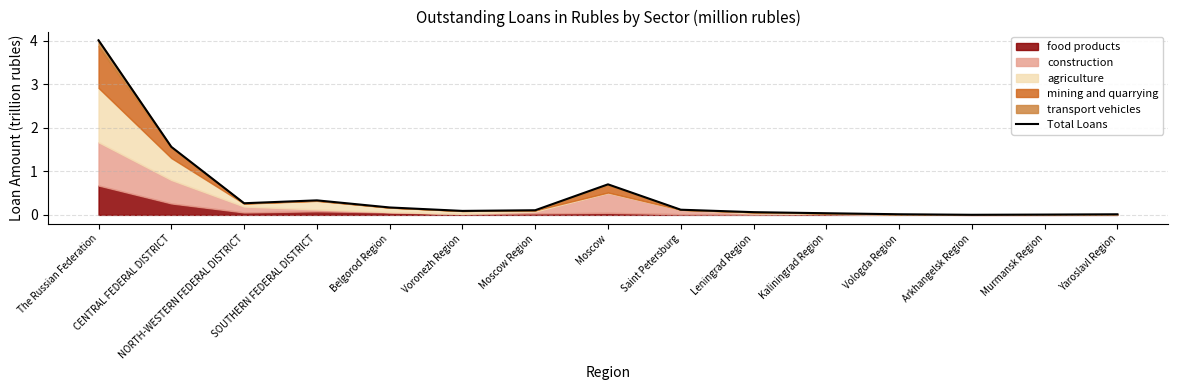

What is the greatest value displayed?

4.0